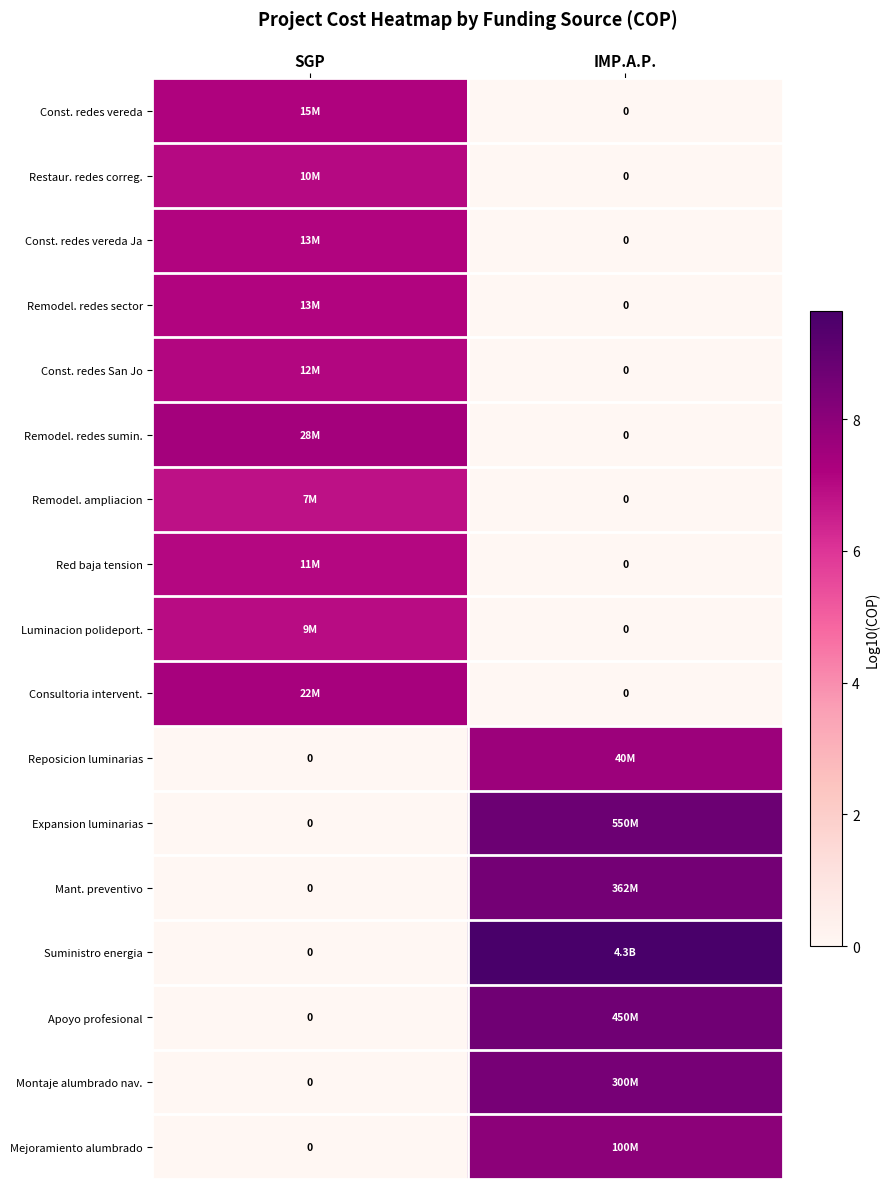

How many values in the Mejoramiento alumbrado series exceed 8?

1